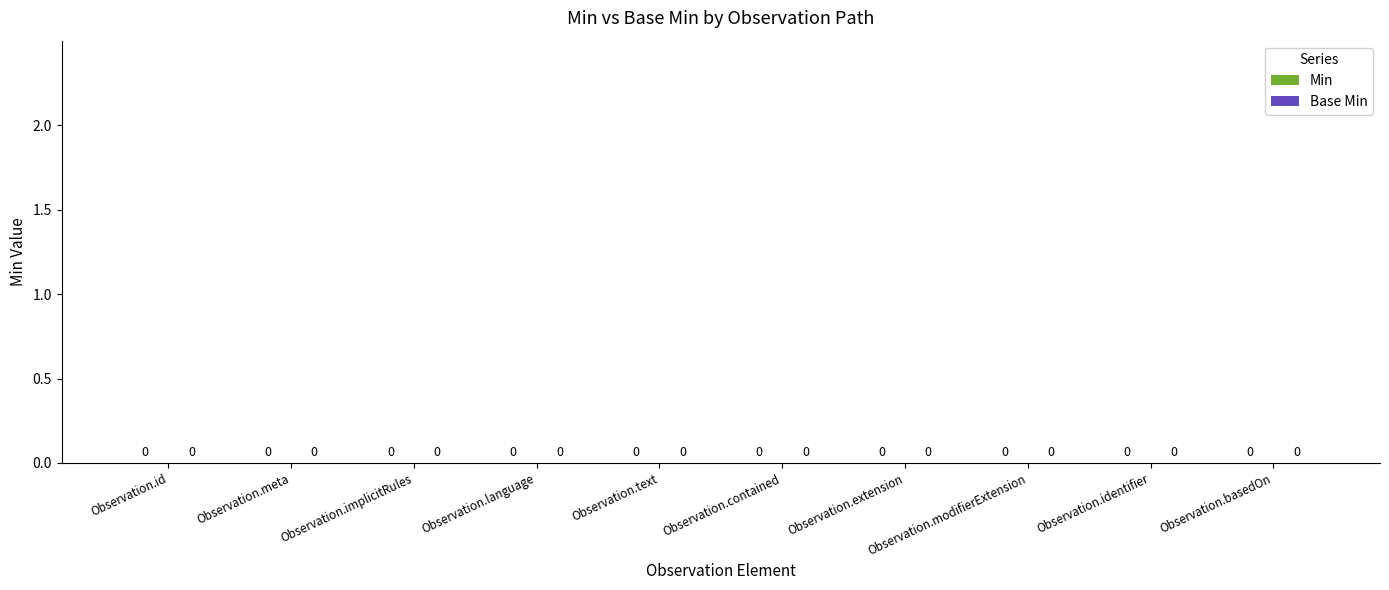

Count the Min values in the range 0 to 1.

20